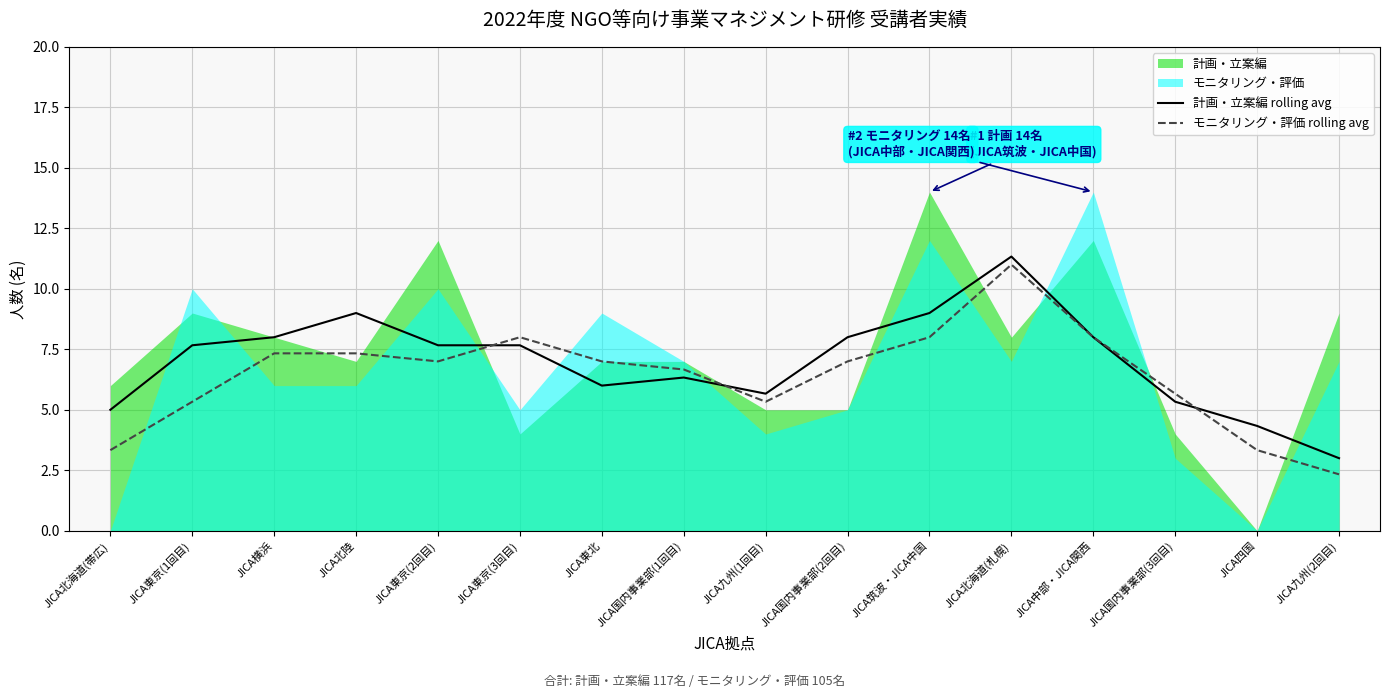

How many data points in 計画・立案編 rolling avg are above 7?

9